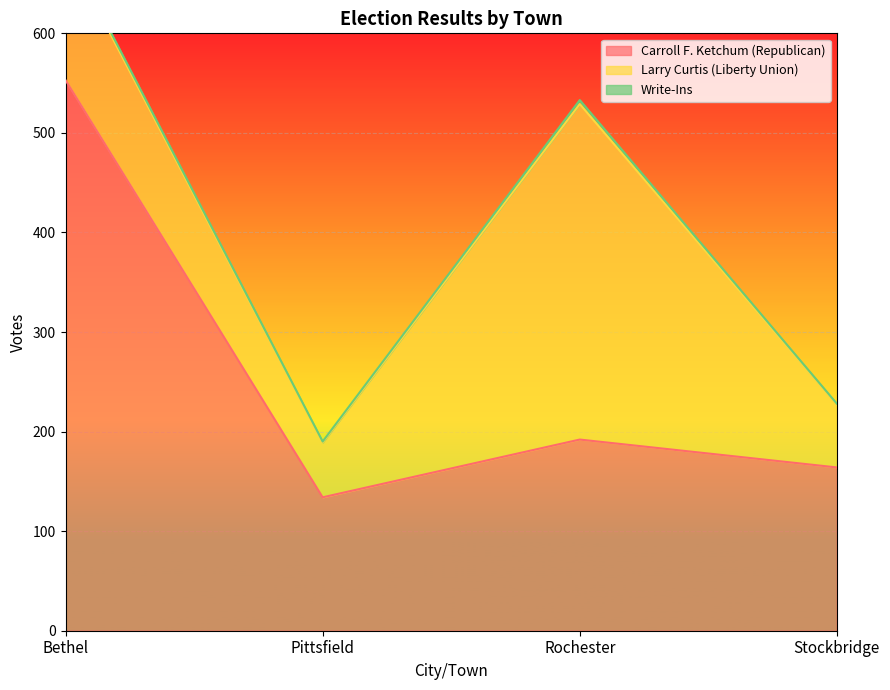

Reading left to right, list all the values displayed in this chart.

Carroll F. Ketchum (Republican): Bethel=553	Pittsfield=134	Rochester=192	Stockbridge=164
Larry Curtis (Liberty Union): Bethel=133	Pittsfield=55	Rochester=337	Stockbridge=63
Write-Ins: Bethel=3	Pittsfield=1	Rochester=4	Stockbridge=1